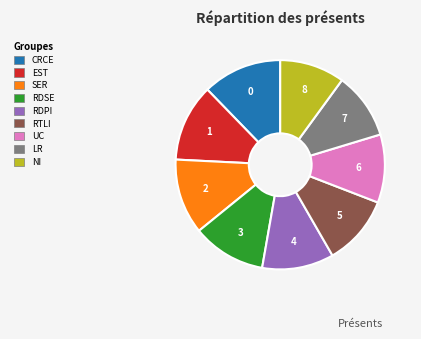

How many segments does this pie chart have?

9